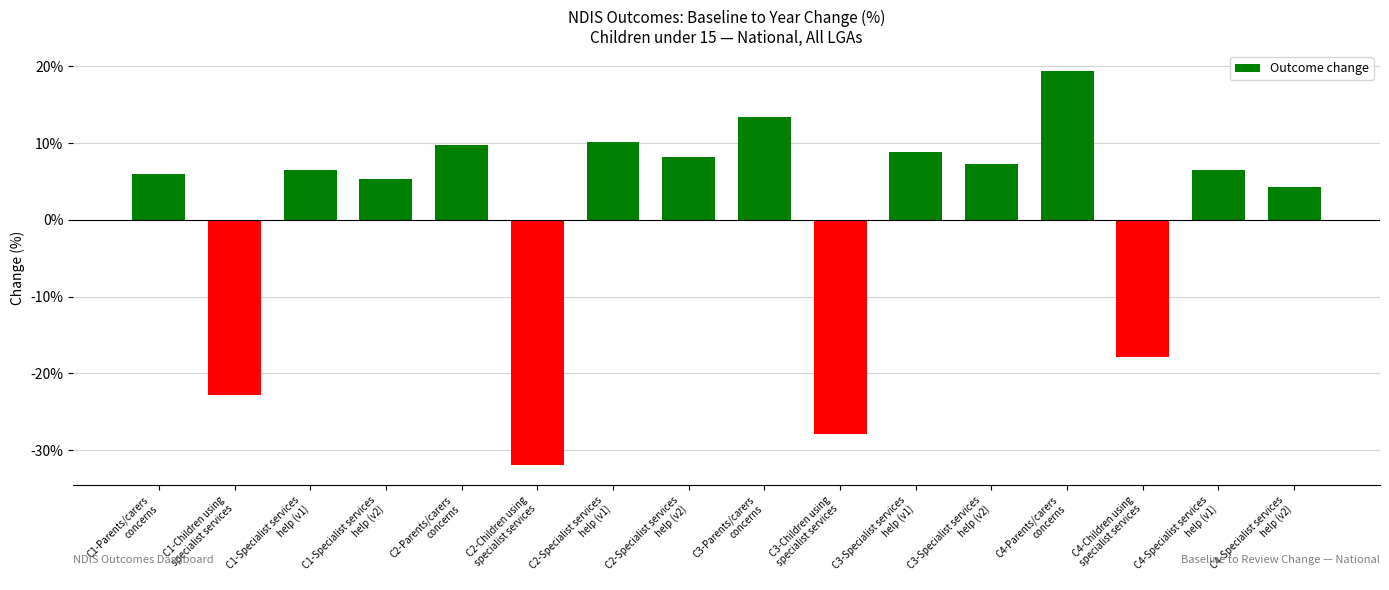

Reading right to left, what are all the values shown in this chart?

0.0	0.1	-0.2	0.2	0.1	0.1	-0.3	0.1	0.1	0.1	-0.3	0.1	0.1	0.1	-0.2	0.1